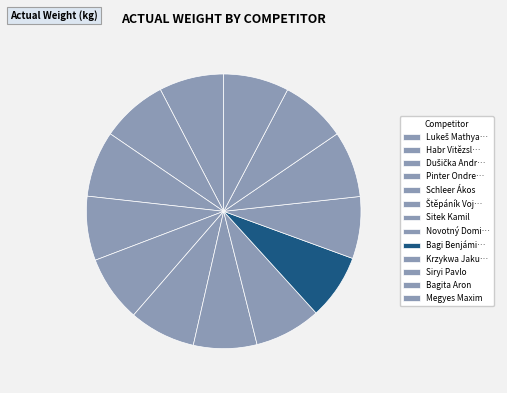

Count the number of slices in the pie.

13